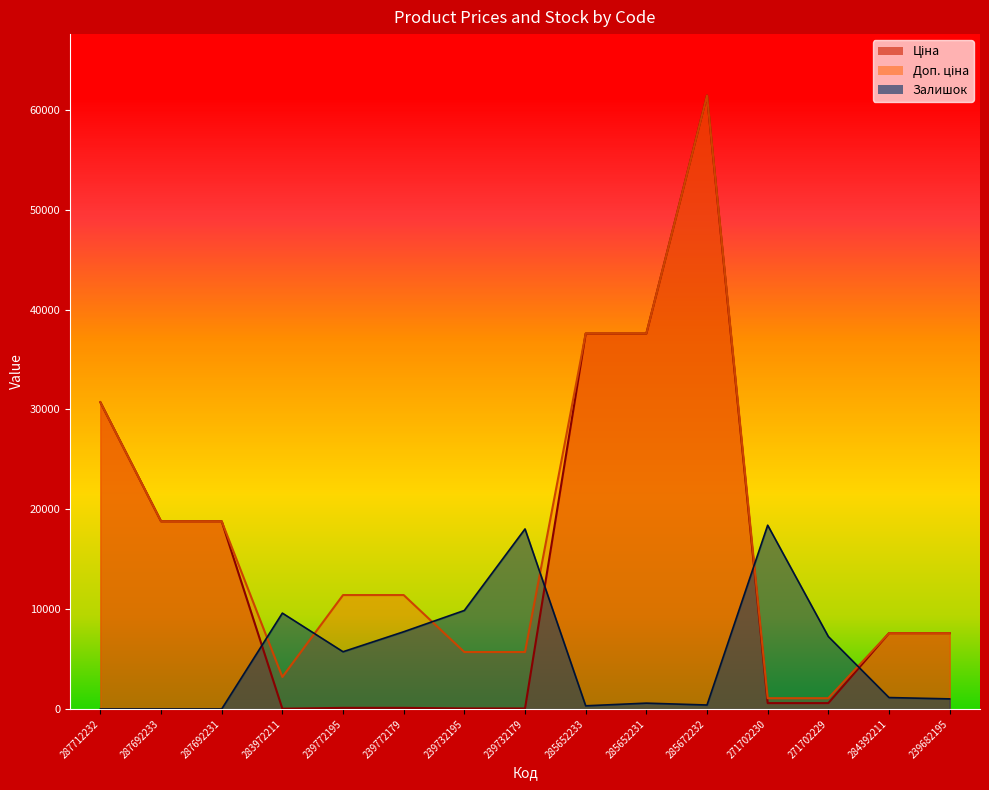

Does the chart display data point markers on the line(s)?

No